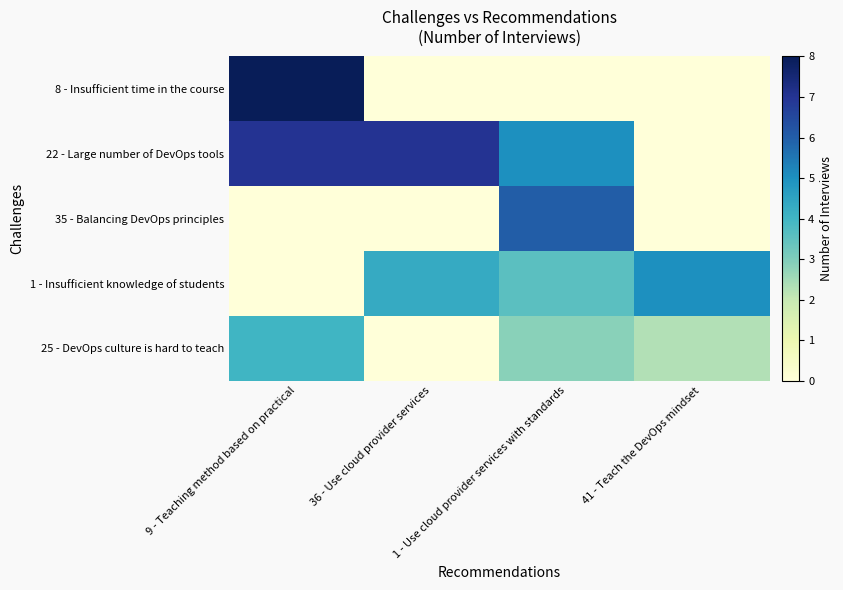

Between 41 - Teach the DevOps mindset and 1 - Use cloud provider services with standards, which is larger?

41 - Teach the DevOps mindset